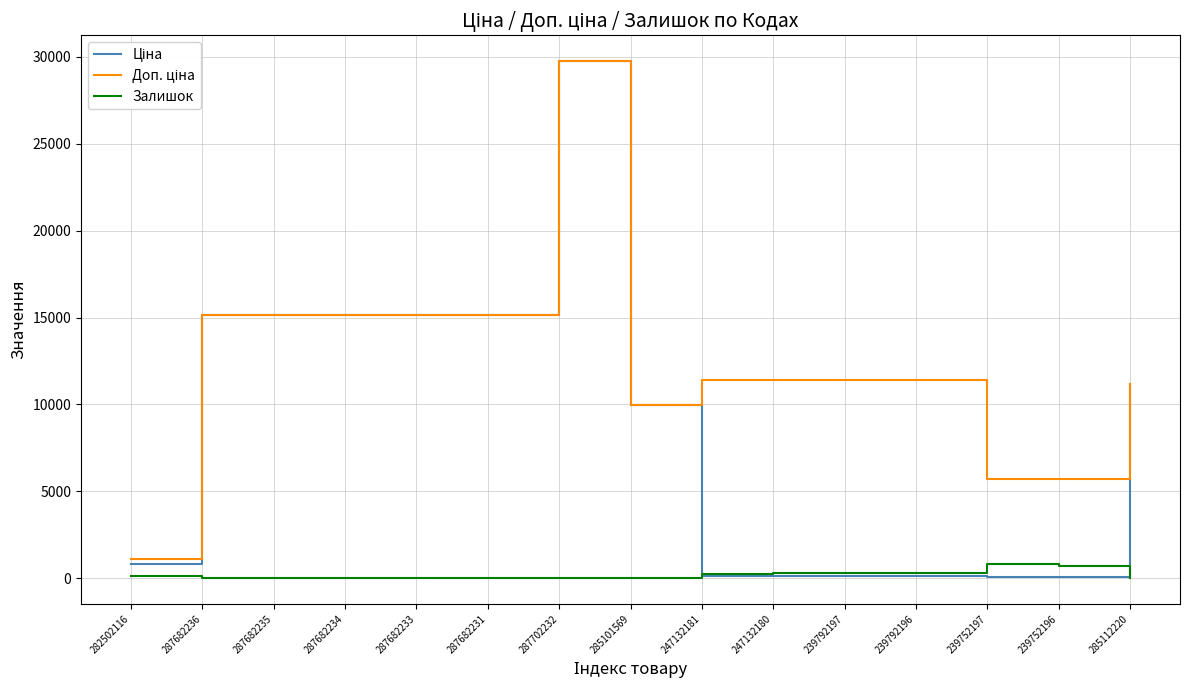

At which category is the sum across all series the highest?

287702232